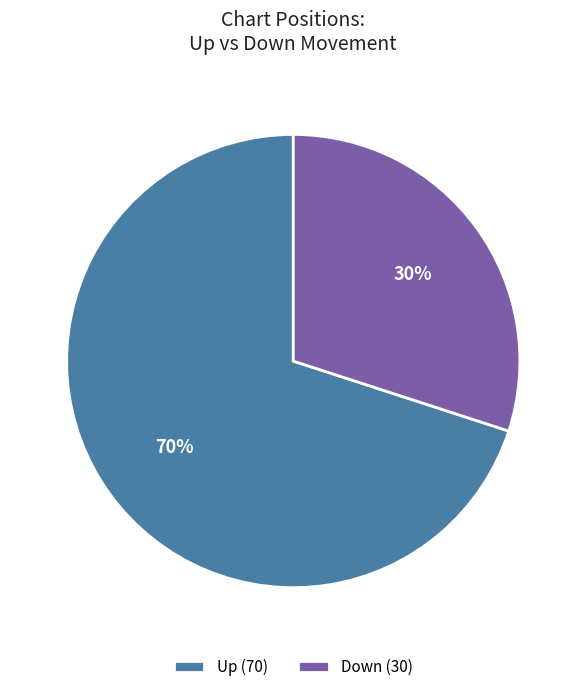

Is there any slice that represents more than half of the pie?

Yes